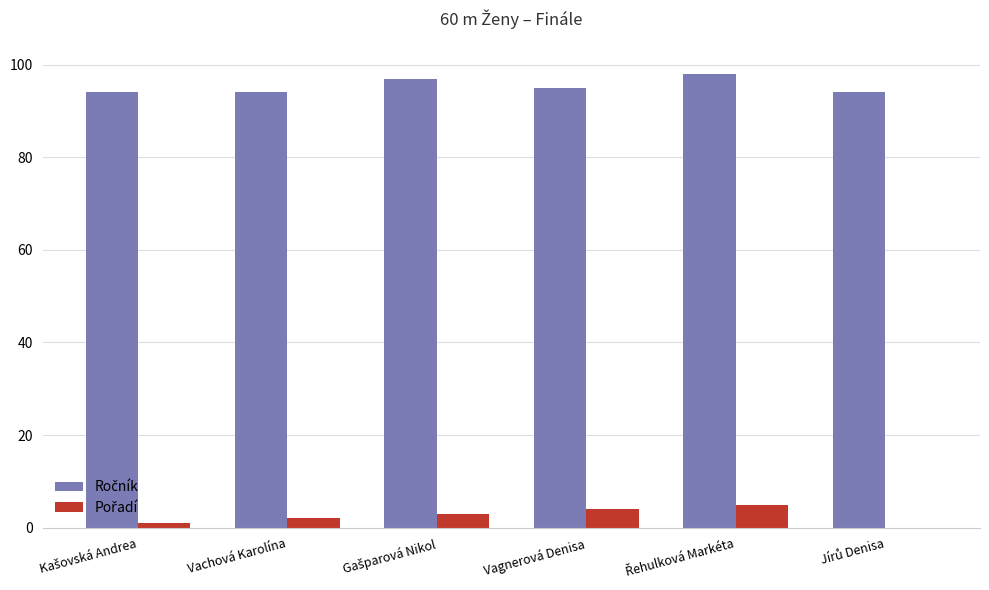

Does the chart contain stacked bars?

No